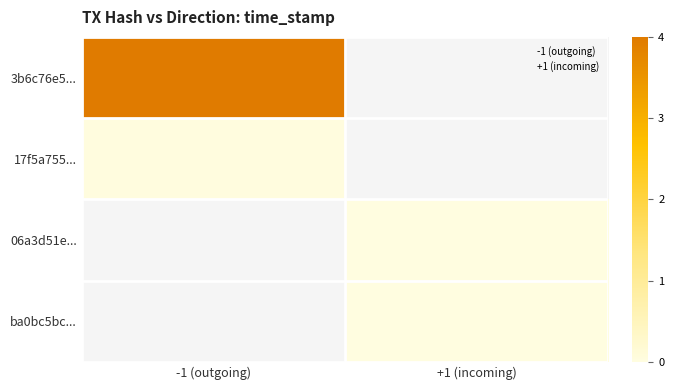

Which series has the largest range (max minus min)?

3b6c76e5...